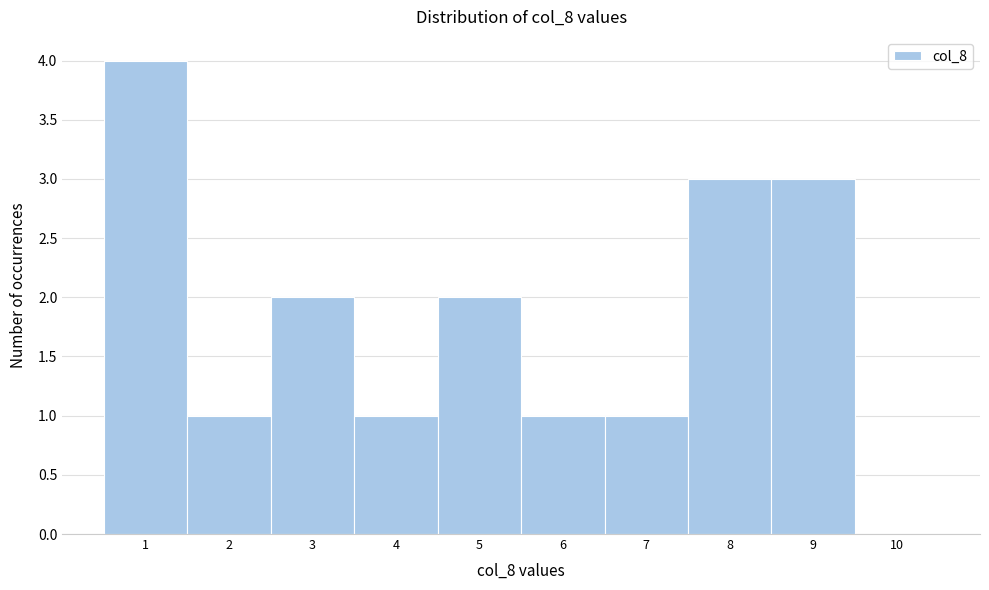

Reading left to right, list every bar in this chart as the range it spans on the x-axis followed by its height. The values are not printed on the chart, so give them approximately, as read against the axis.

0.5 to 1.5: 4
1.5 to 2.5: 1
2.5 to 3.5: 2
3.5 to 4.5: 1
4.5 to 5.5: 2
5.5 to 6.5: 1
6.5 to 7.5: 1
7.5 to 8.5: 3
8.5 to 9.5: 3
9.5 to 10.5: 0